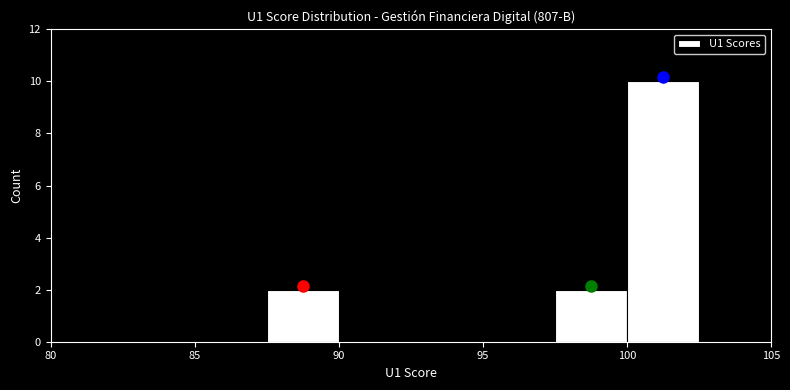

Reading left to right, list every bar in this chart as the range it spans on the x-axis followed by its height. The values are not printed on the chart, so give them approximately, as read against the axis.

80.0 to 82.5: 0
82.5 to 85.0: 0
85.0 to 87.5: 0
87.5 to 90.0: 2
90.0 to 92.5: 0
92.5 to 95.0: 0
95.0 to 97.5: 0
97.5 to 100.0: 2
100.0 to 102.5: 10
102.5 to 105.0: 0